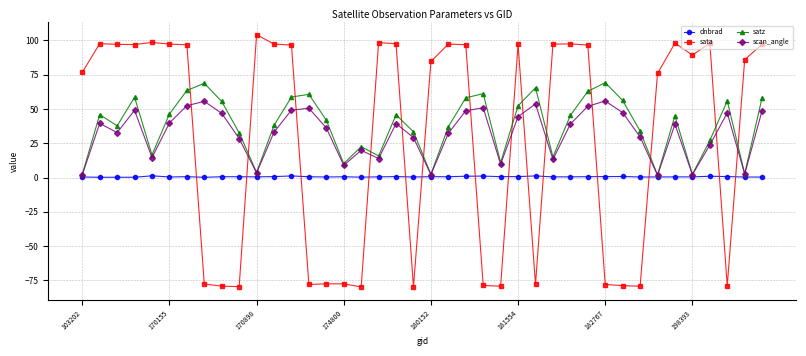

What is the value of the sata point at the 34th from the left?

75.9